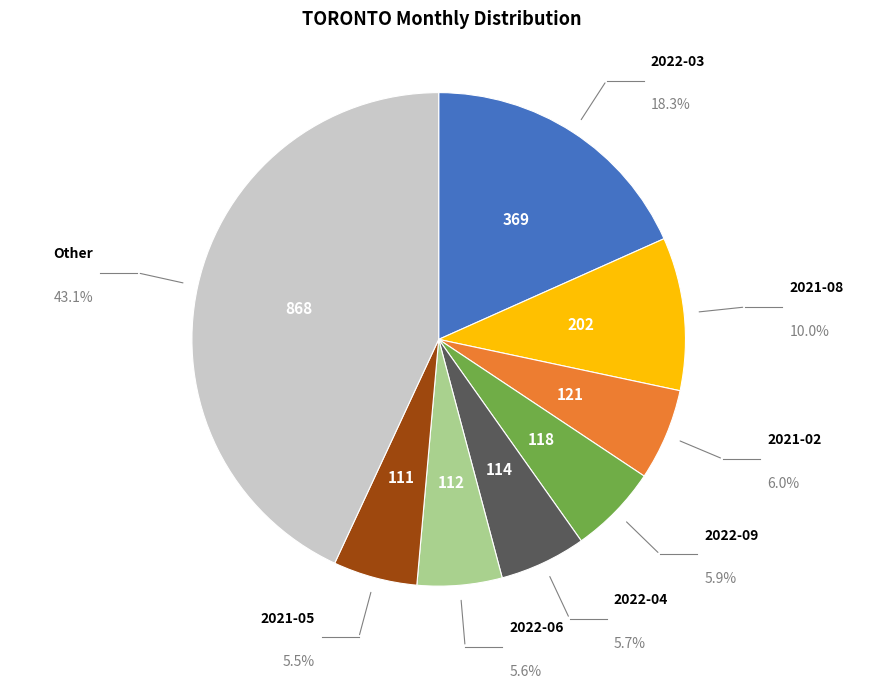

Does any single category account for the majority?

No